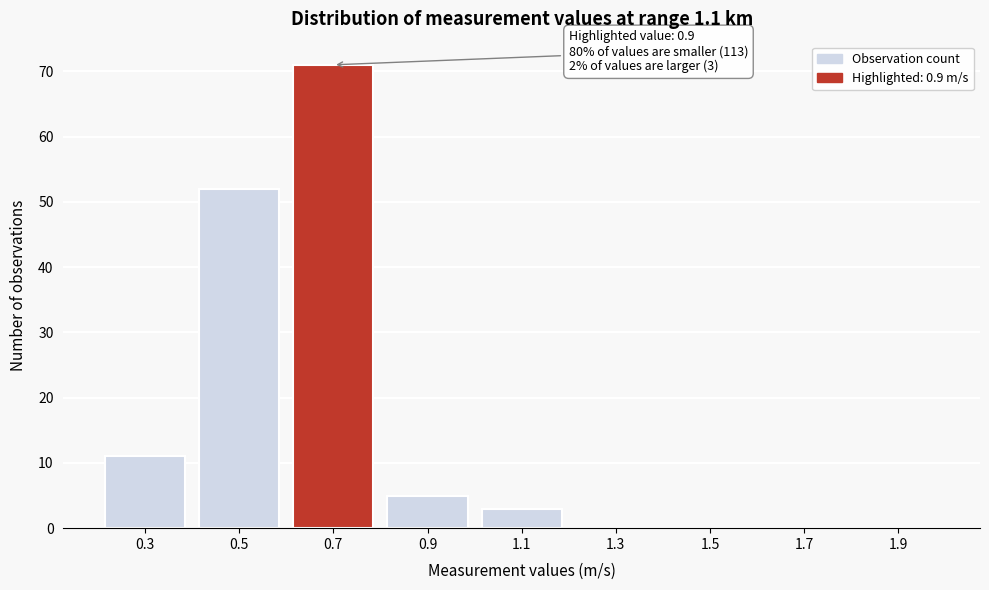

Reading left to right, list all the values displayed in this chart.

0.3=11	0.5=52	0.7=71	0.9=5	1.1=3	1.3=0	1.5=0	1.7=0	1.9=0